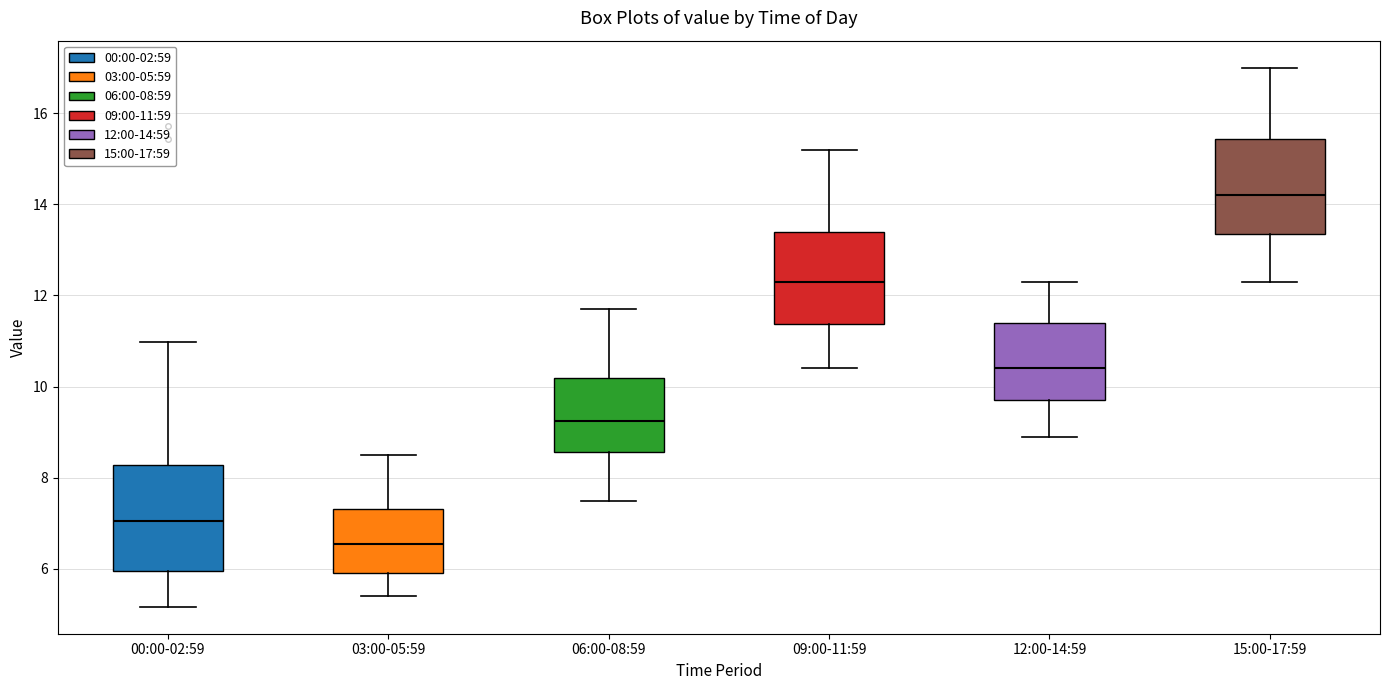

Where is the upper edge of the box for 15:00-17:59 on the y-axis? The values are not printed on the chart, so give them approximately, as read against the axis.

15.4